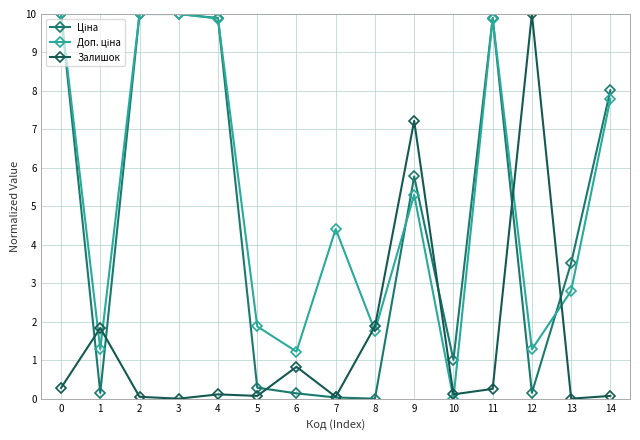

What is the greatest value displayed?

10.0